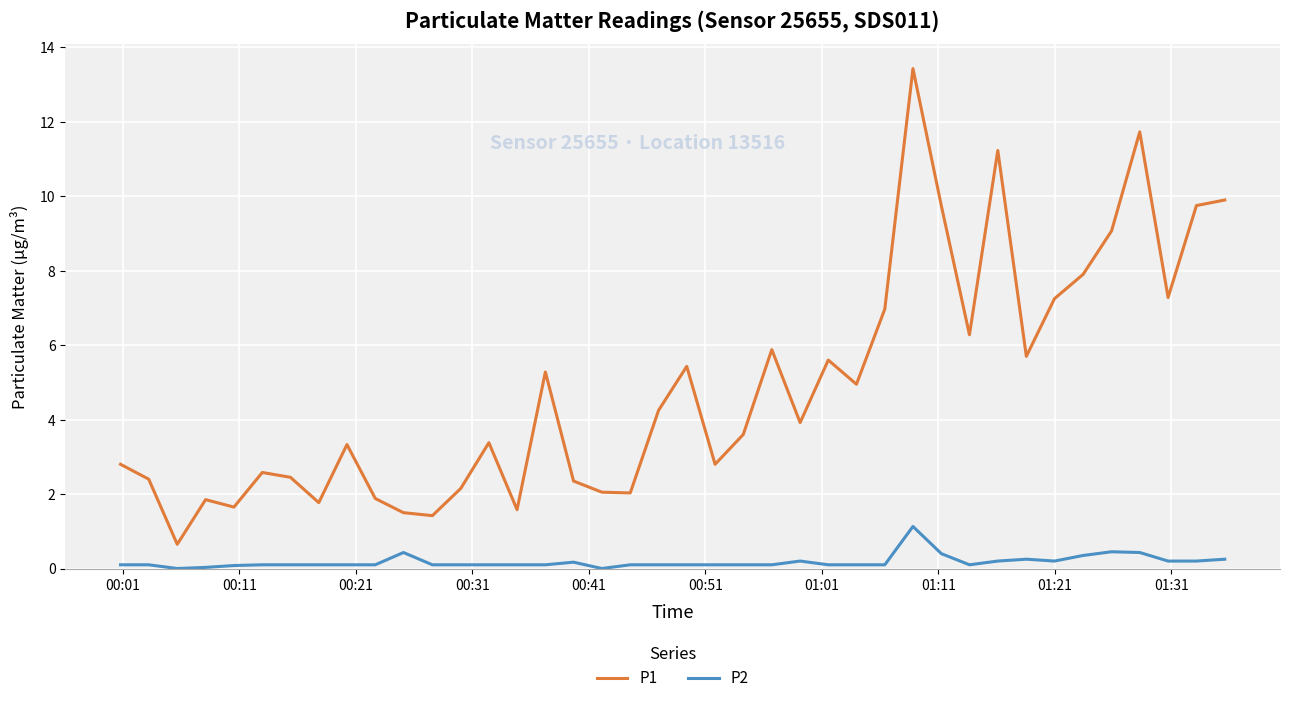

How many series are shown in this chart?

2